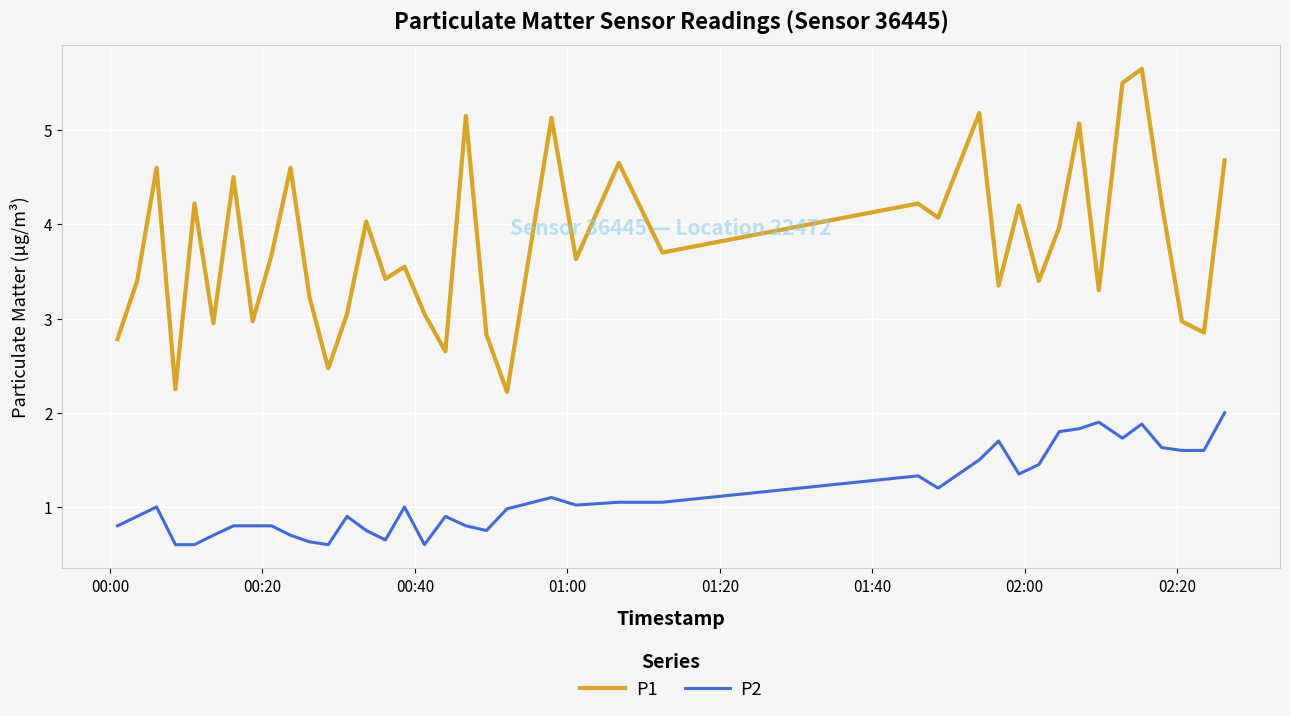

What is the difference between the maximum and minimum values in the P2 series?

1.4